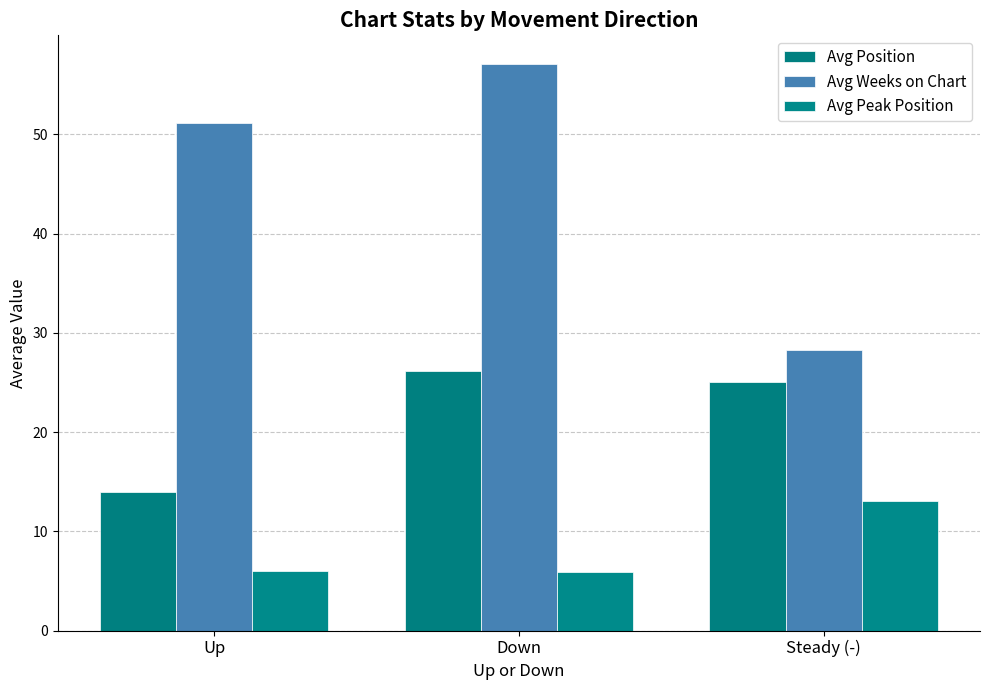

Which has a higher value, Up or Steady (-)?

Steady (-)